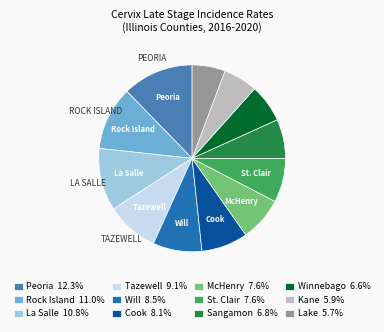

Is there any slice that represents more than half of the pie?

No